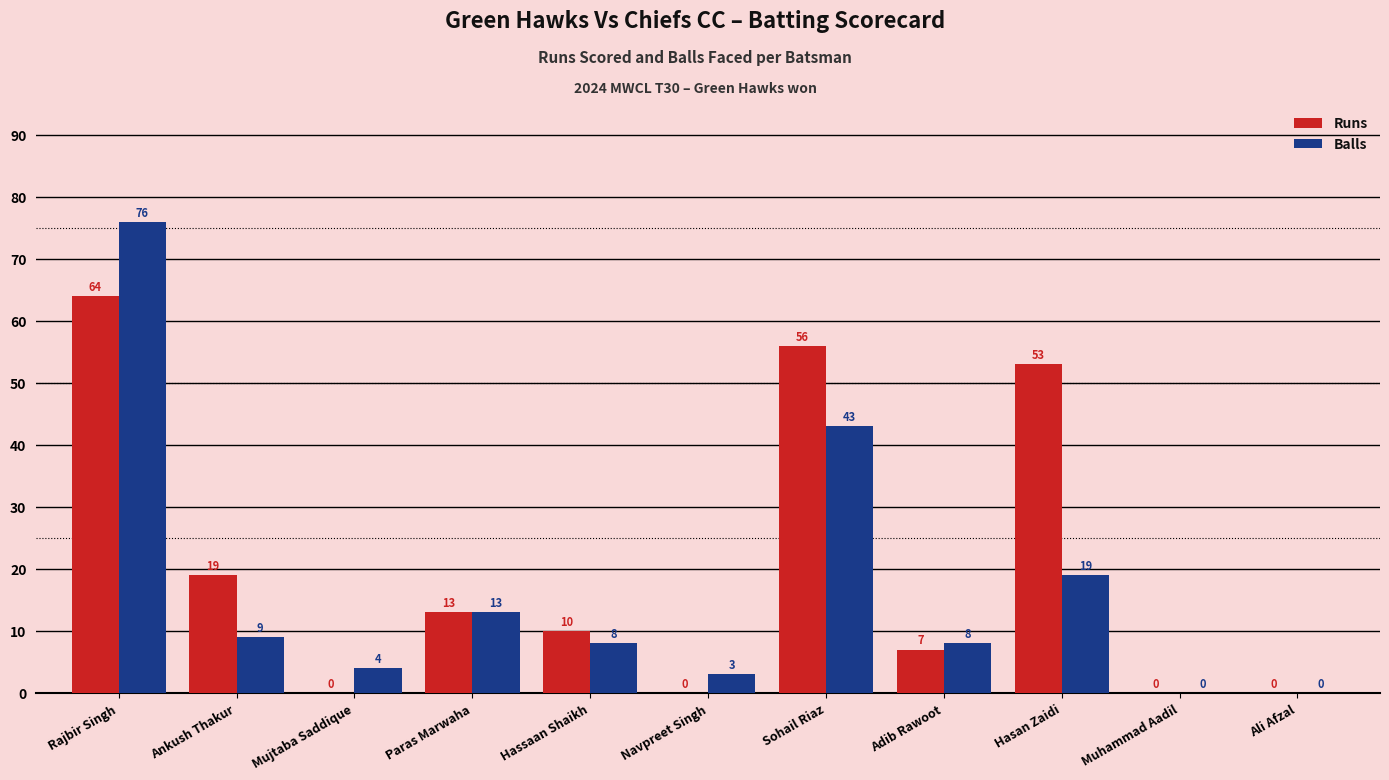

Which label corresponds to the largest value in the chart?

Rajbir Singh